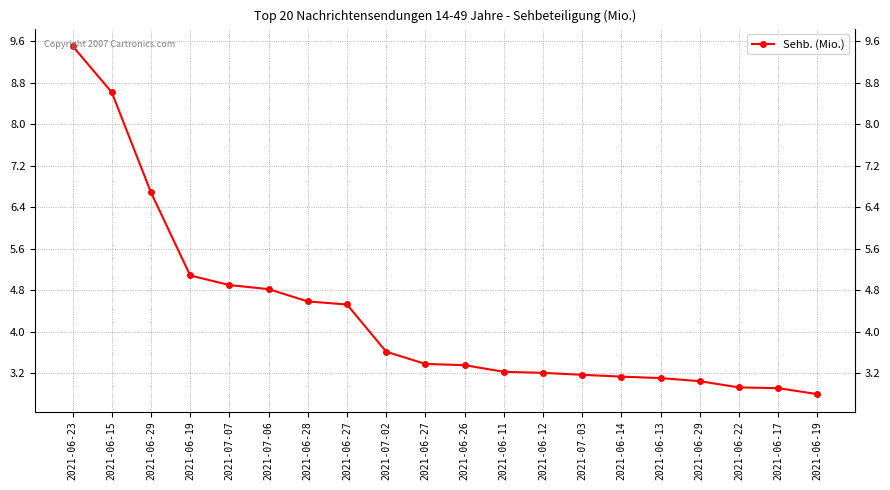

Reading right to left, transcribe all the data shown in this chart.

2021-06-19=2.8	2021-06-17=2.9	2021-06-22=2.9	2021-06-29=3.0	2021-06-13=3.1	2021-06-14=3.1	2021-07-03=3.2	2021-06-12=3.2	2021-06-11=3.2	2021-06-26=3.4	2021-06-27=3.4	2021-07-02=3.6	2021-06-27=4.5	2021-06-28=4.6	2021-07-06=4.8	2021-07-07=4.9	2021-06-19=5.1	2021-06-29=6.7	2021-06-15=8.6	2021-06-23=9.5